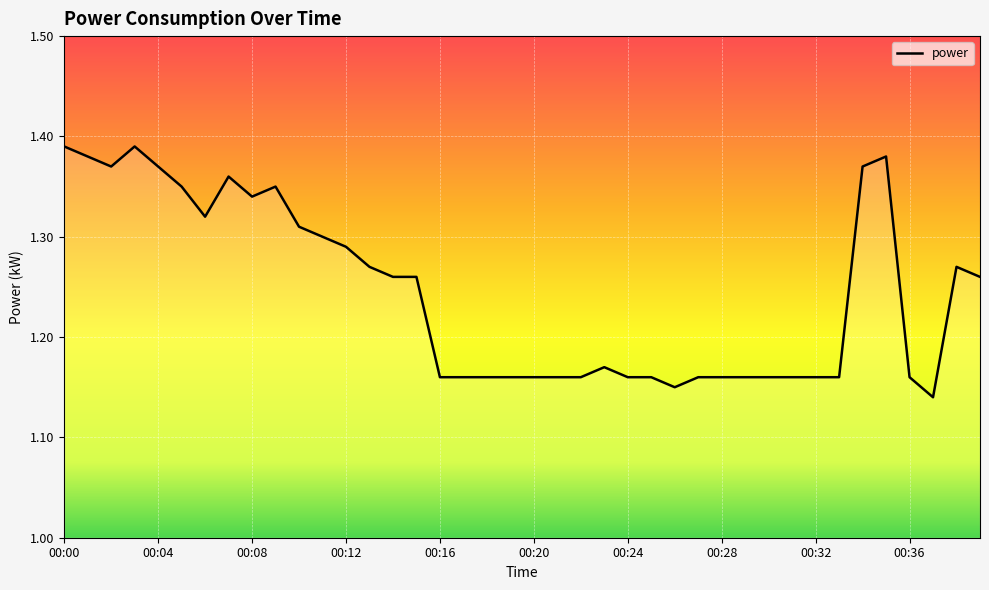

What is the maximum value shown in the chart?

1.4